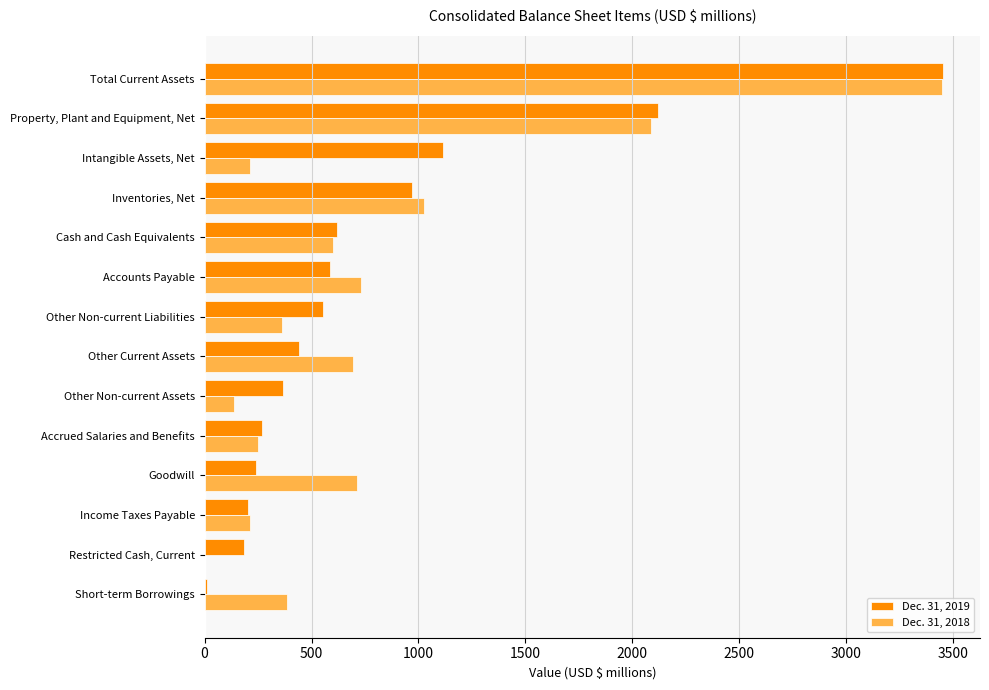

The Dec. 31, 2019 series shows 182 at Restricted Cash, Current. True or false?

True